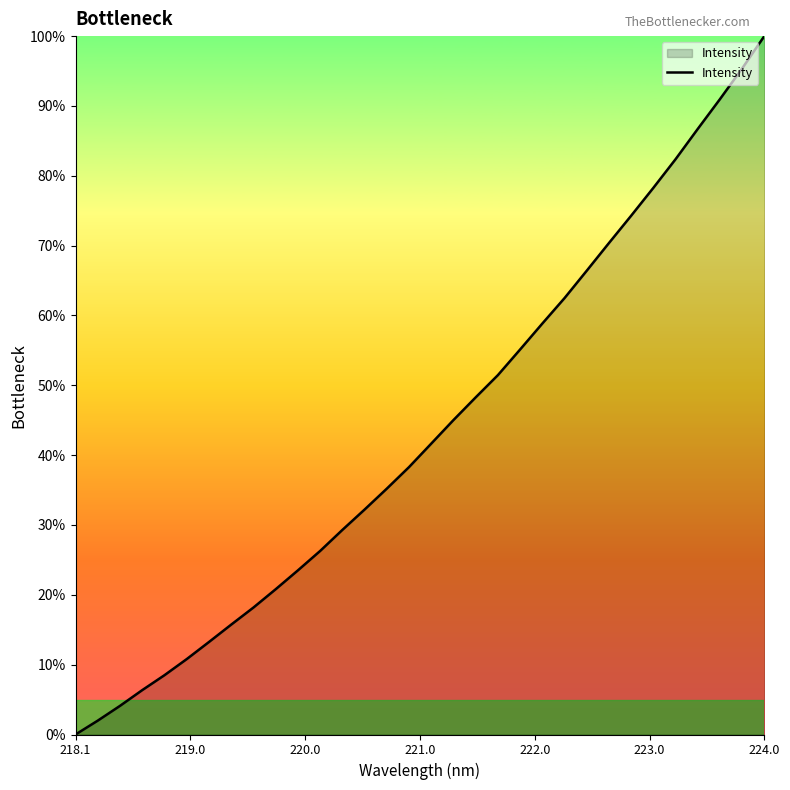

What is the maximum value shown in the chart?

100.0